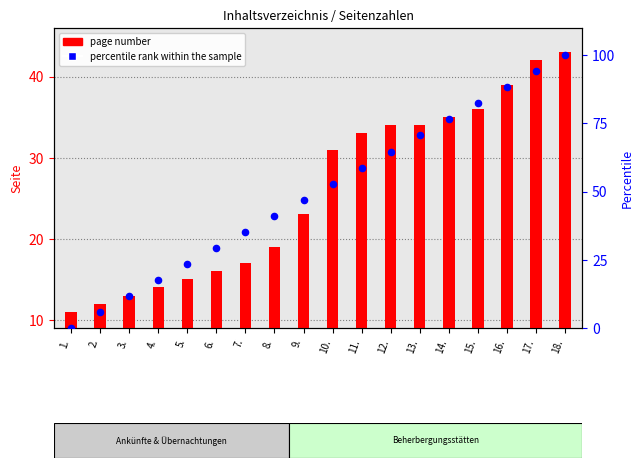

What are all the series names shown in the legend?

page number, percentile rank within the sample